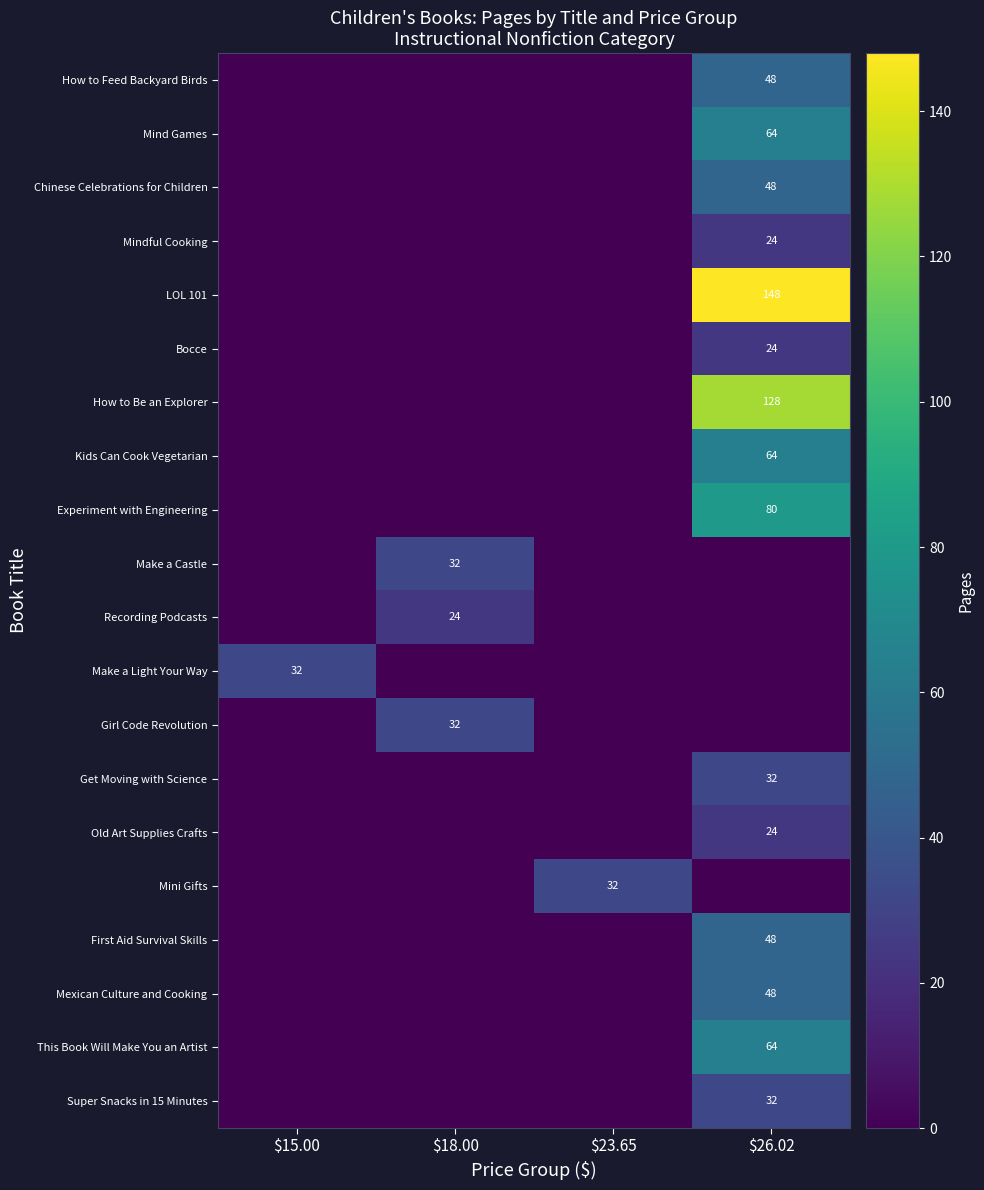

What is the greatest value displayed?

148